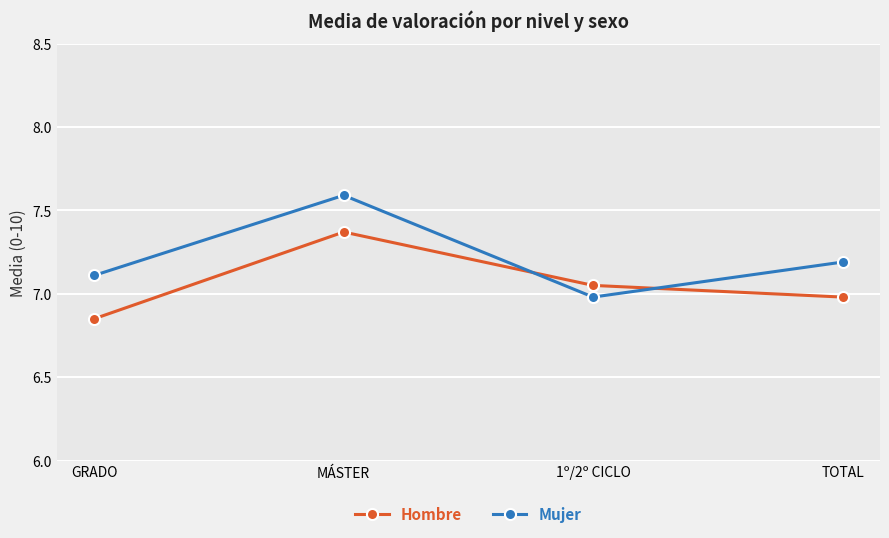

Is the value of Mujer at TOTAL greater than the value of Hombre at TOTAL?

Yes